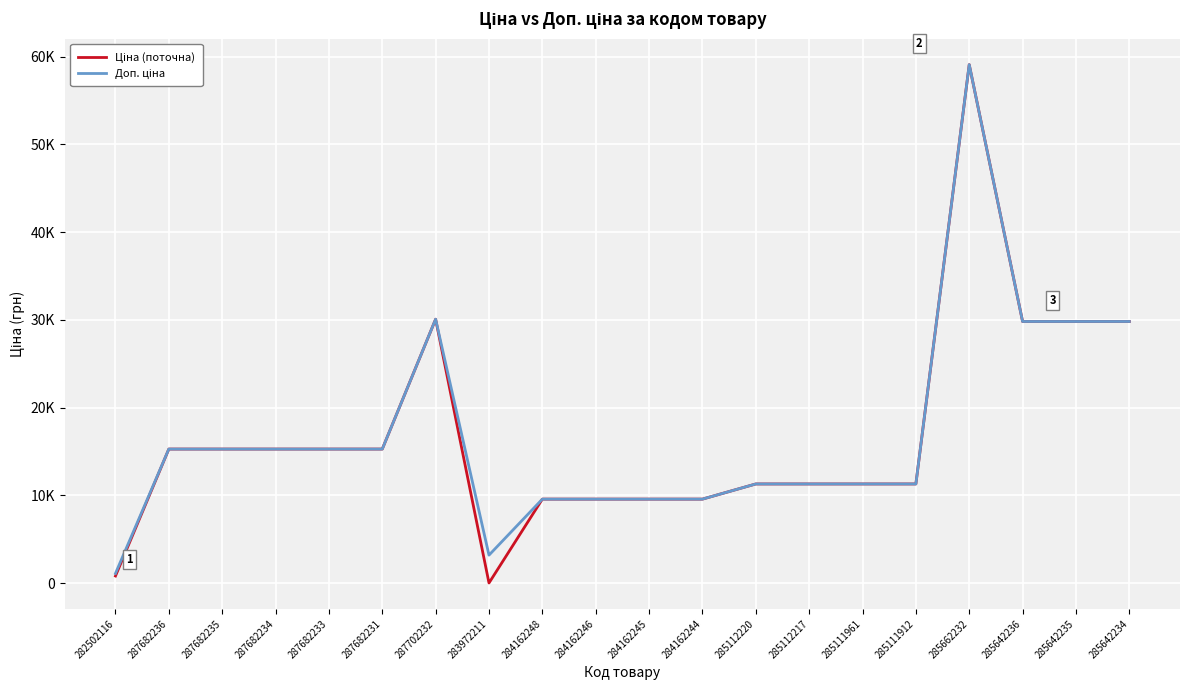

The Ціна (поточна) series shows 59075.7 at 285662232. True or false?

True